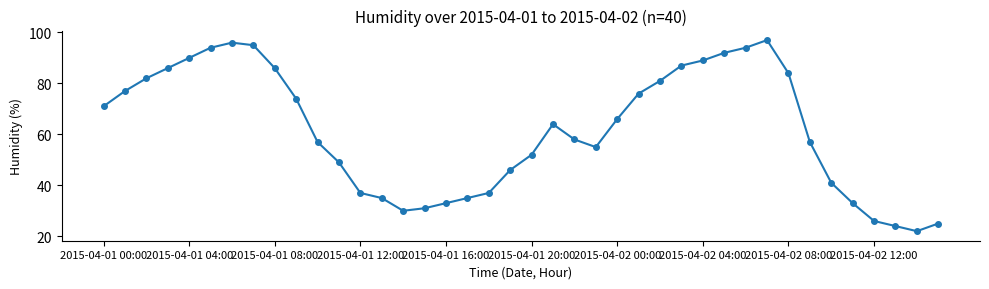

How many points are lower than both their immediate neighbors (excluding endpoints)?

3